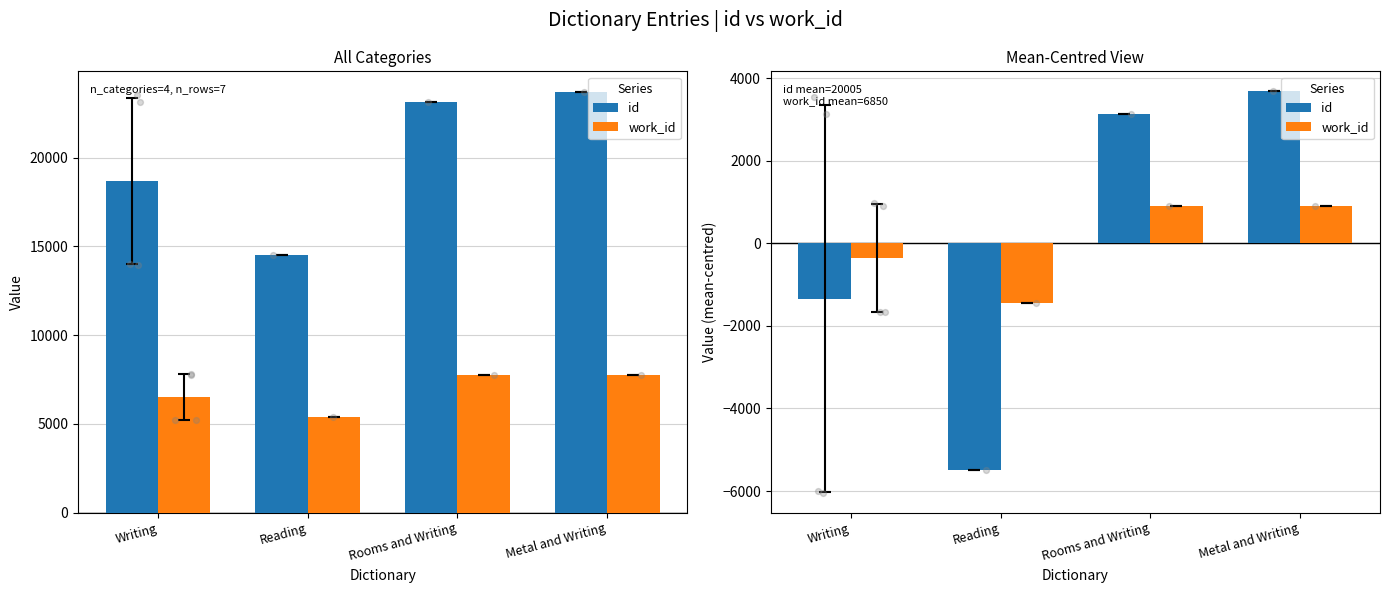

At which category is the sum across all series the highest?

Metal and Writing